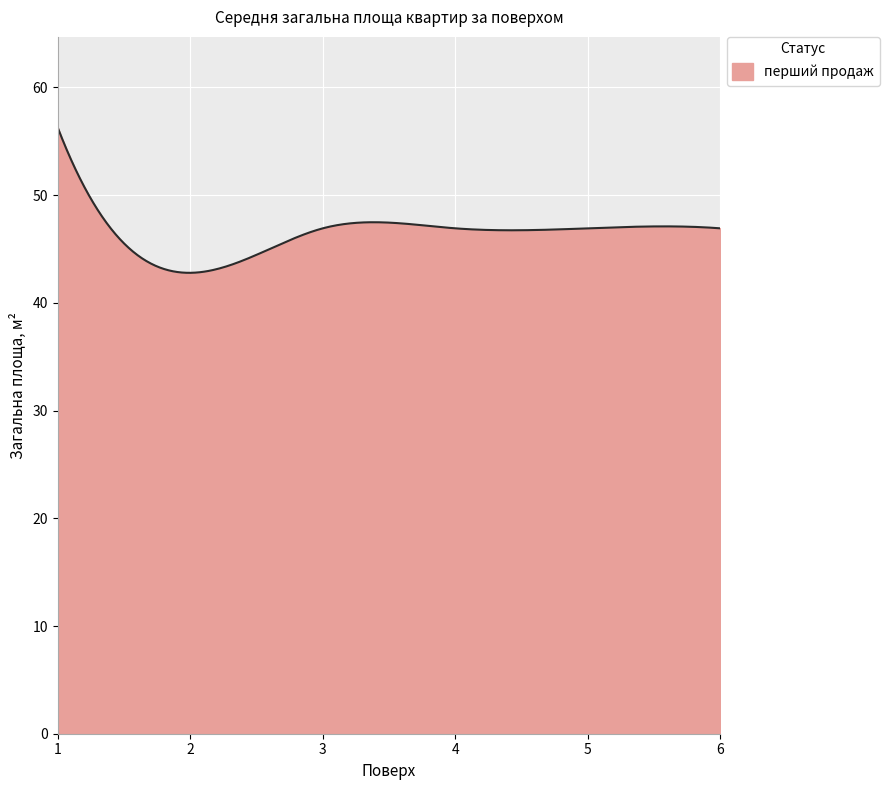

What is the smallest value displayed?

42.8